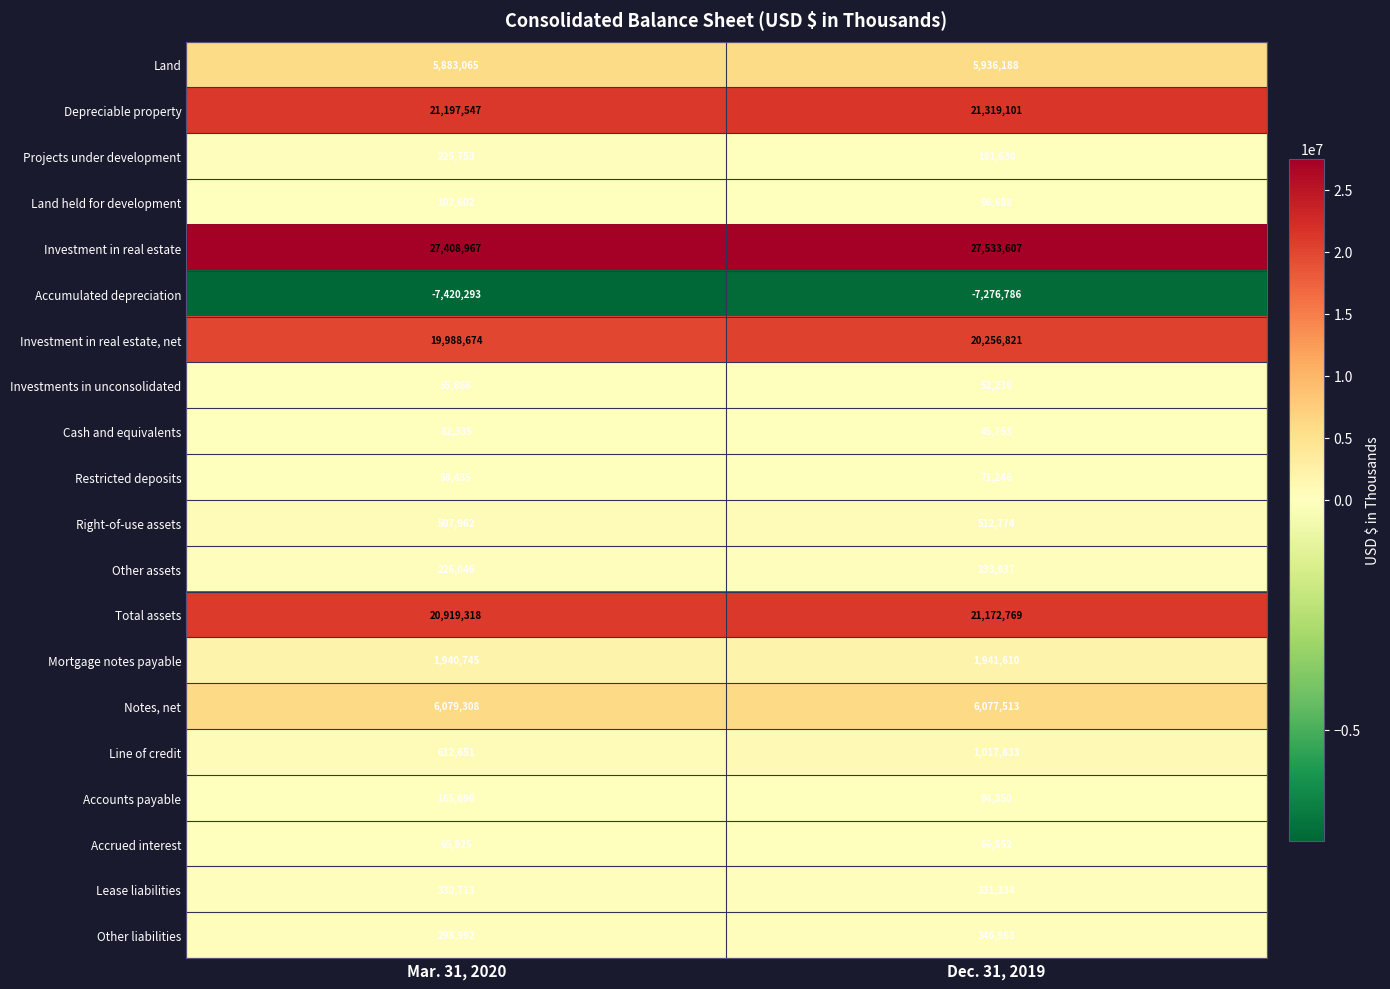

Between Mar. 31, 2020 and Dec. 31, 2019, which series saw the biggest shift?

Line of credit